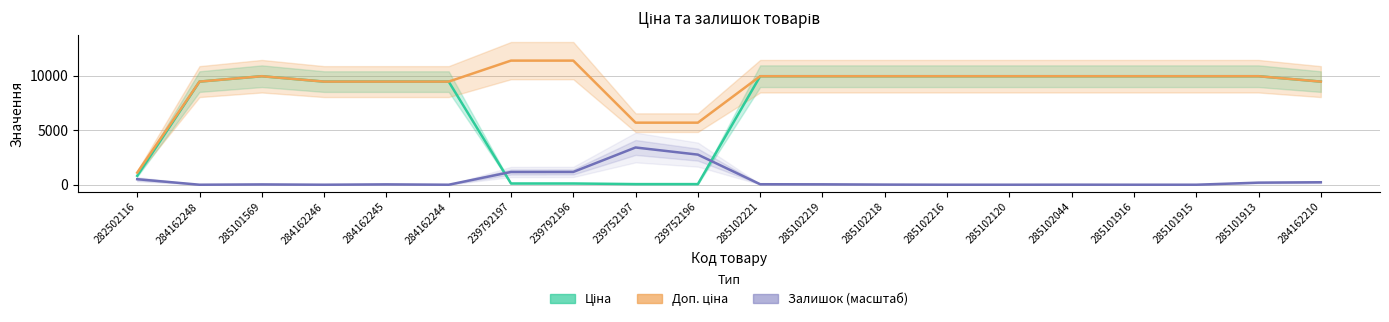

What are all the series names shown in the legend?

Ціна, Доп. ціна, Залишок (масштаб)